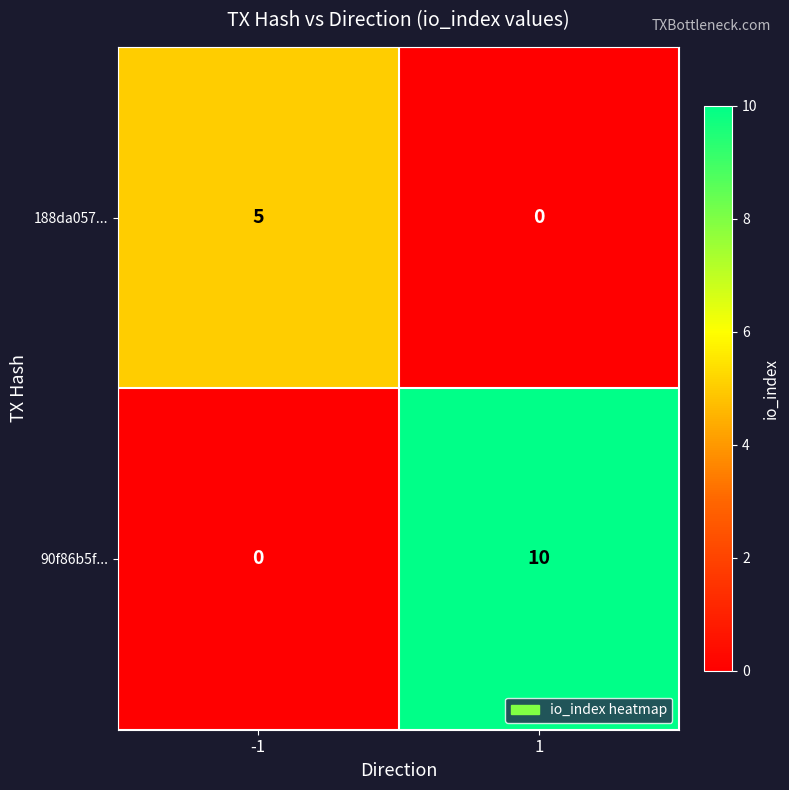

Reading right to left, what are all the values shown in this chart?

188da057...: 1=0	-1=5
90f86b5f...: 1=10	-1=0